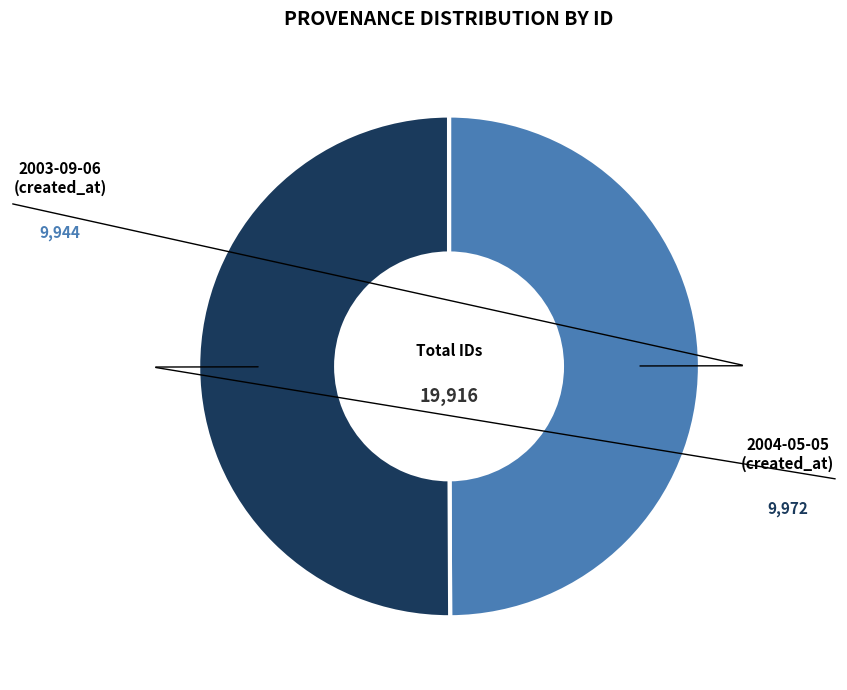

How many slices are in this pie chart?

2